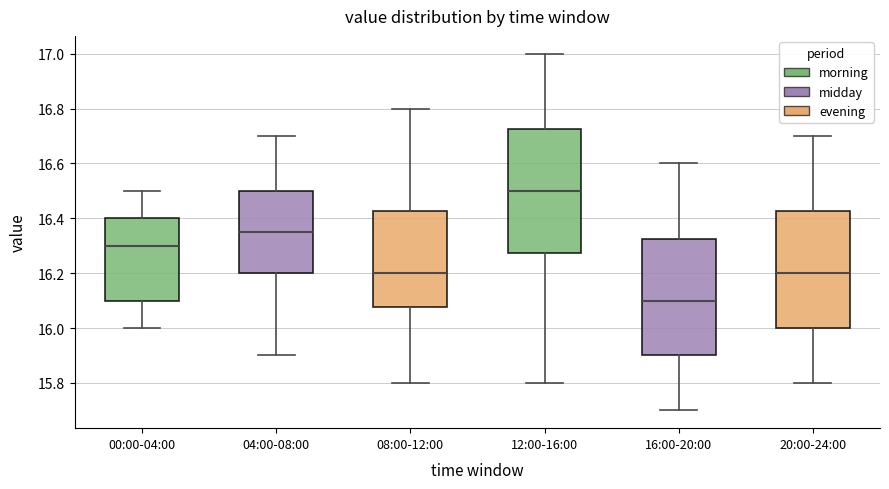

Reading left to right, transcribe this box plot: for each box, give where its median line is, the range the box spans, and where its two whiskers end, as read against the y-axis. The values are not printed on the chart, so give them approximately, as read against the axis.

00:00-04:00: median 16.30, box 16.10 to 16.40, whiskers 16.00 to 16.50
04:00-08:00: median 16.36, box 16.20 to 16.50, whiskers 15.90 to 16.70
08:00-12:00: median 16.20, box 16.08 to 16.42, whiskers 15.80 to 16.80
12:00-16:00: median 16.50, box 16.28 to 16.72, whiskers 15.80 to 17.00
16:00-20:00: median 16.10, box 15.90 to 16.32, whiskers 15.70 to 16.60
20:00-24:00: median 16.20, box 16.00 to 16.42, whiskers 15.80 to 16.70